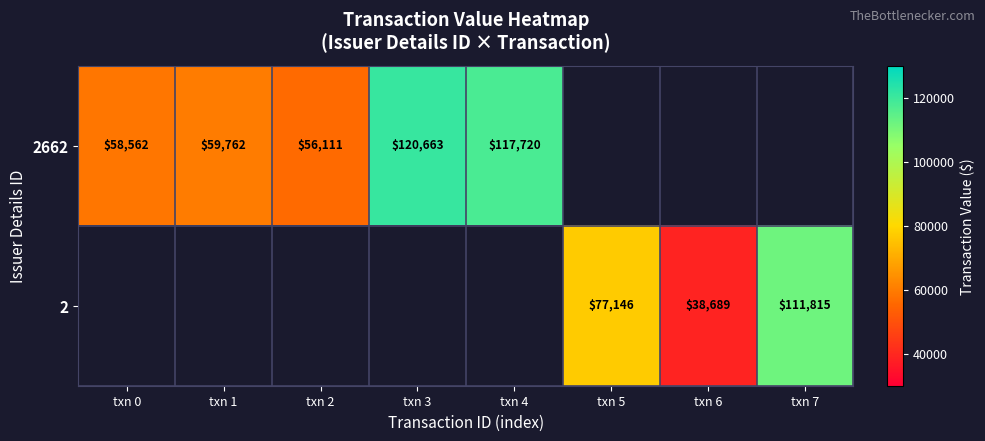

Count the number of categories in the chart.

8